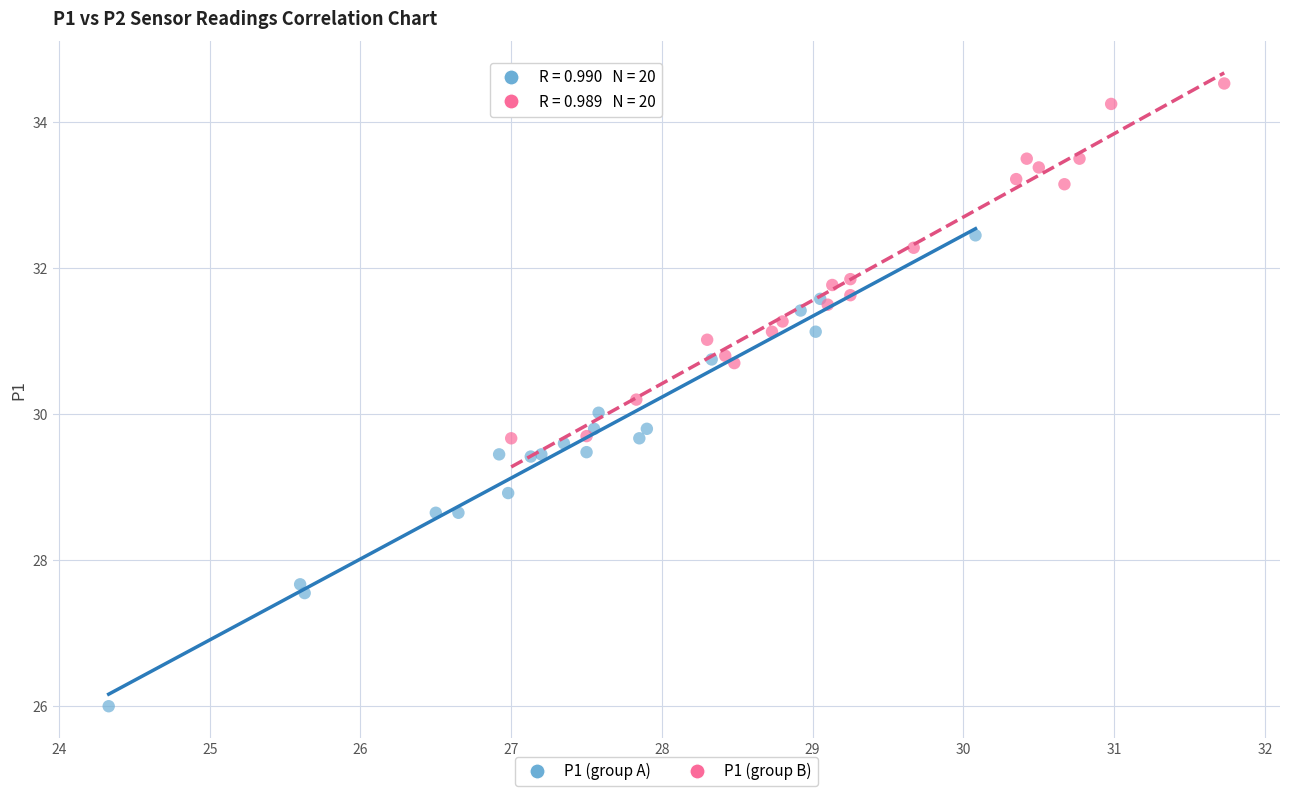

Which series has the widest spread of Y values?

P1 (group A)